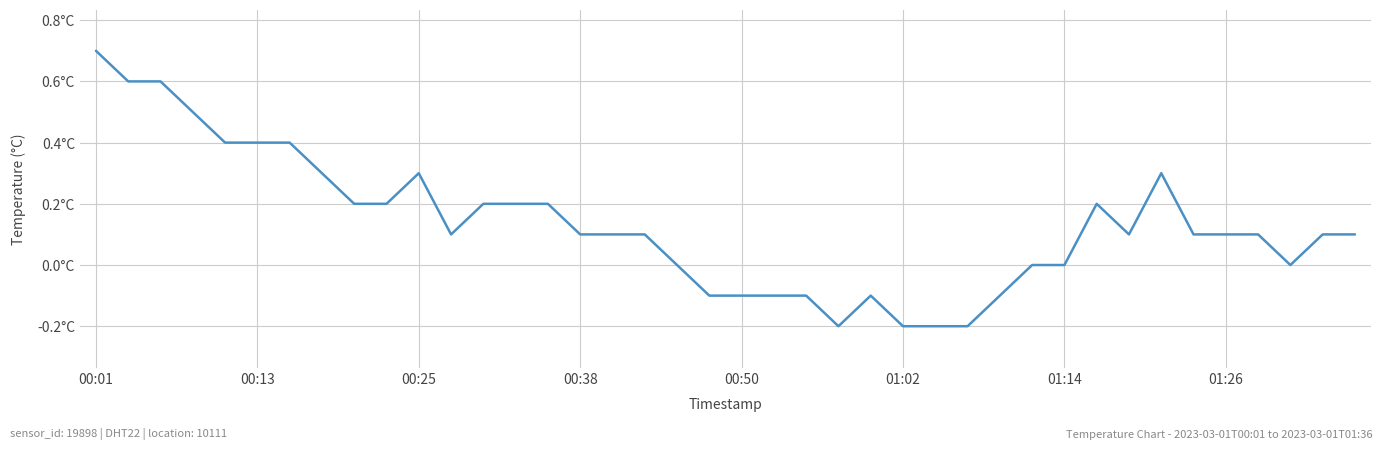

Does the chart display data point markers on the line(s)?

No